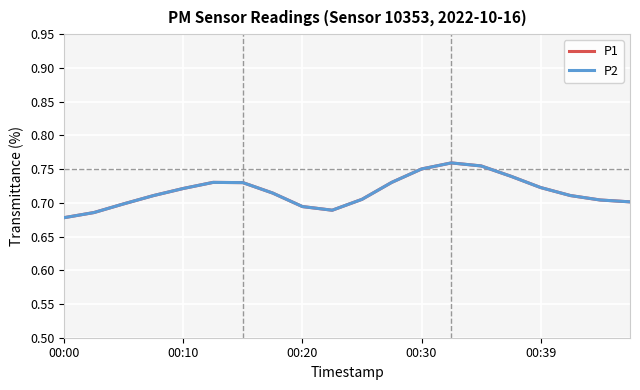

Does the chart display data point markers on the line(s)?

No